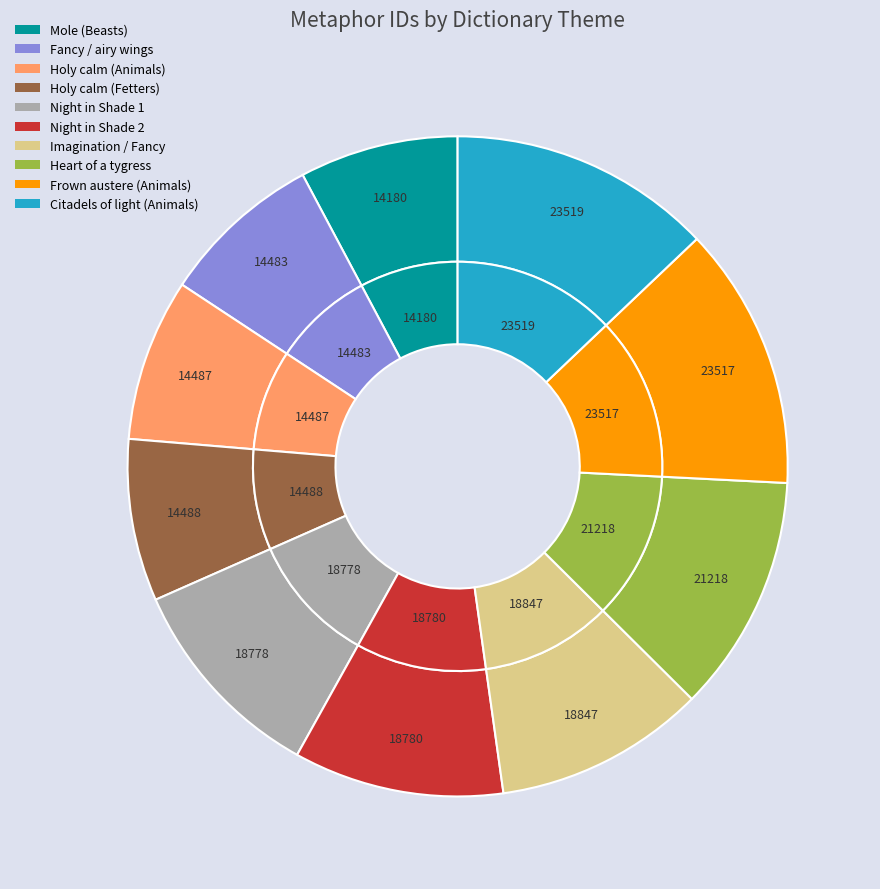

Combined, what portion of the pie is Heart of a tygress and Citadels of light (Animals)?

24.5%